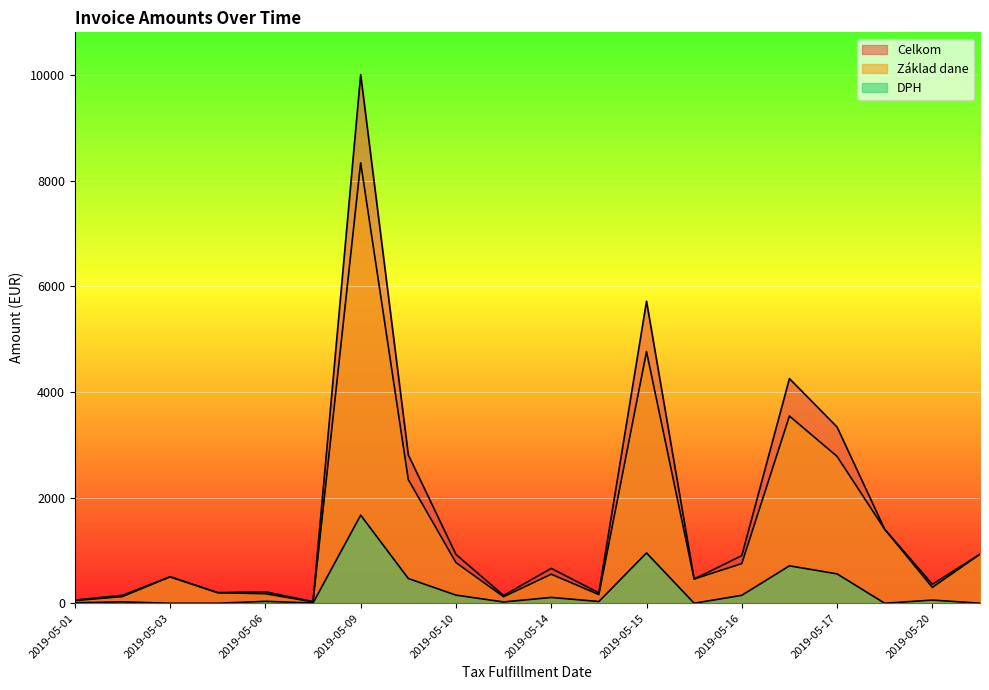

What is the average value of the Celkom series?

1662.9